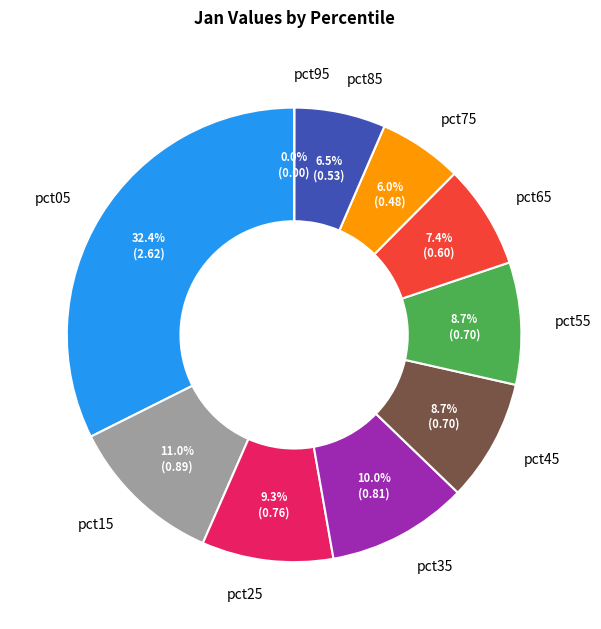

How much of the chart is everything except pct35?

90.0%